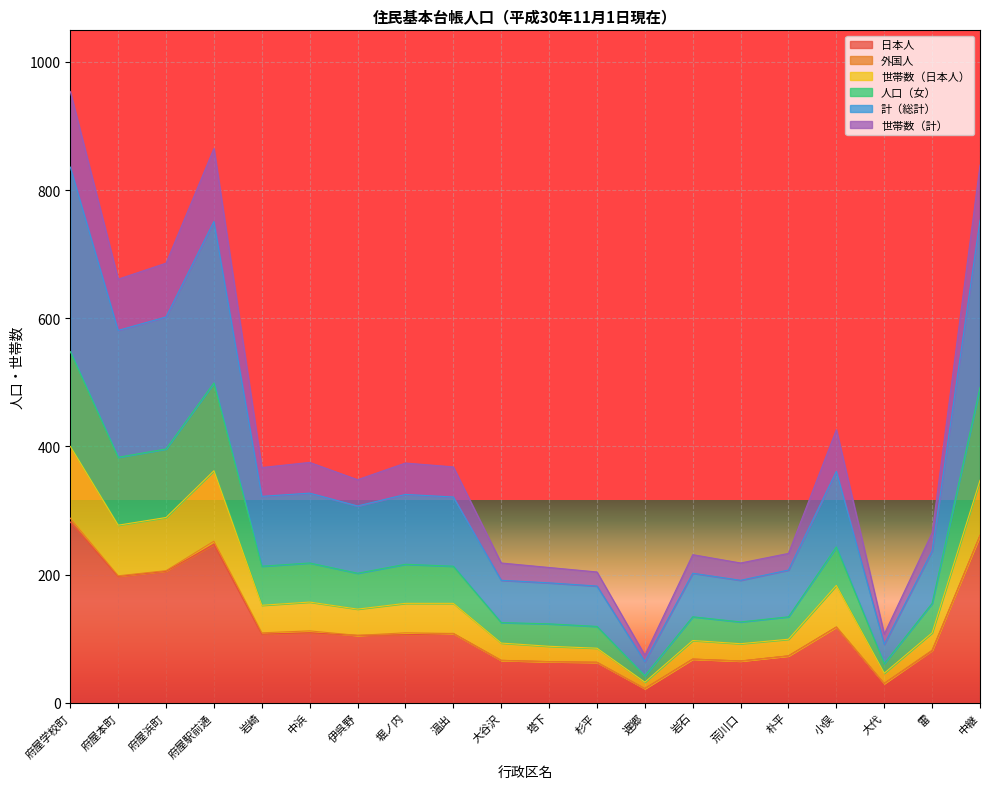

At which label does 日本人 reach its peak?

府屋学校町